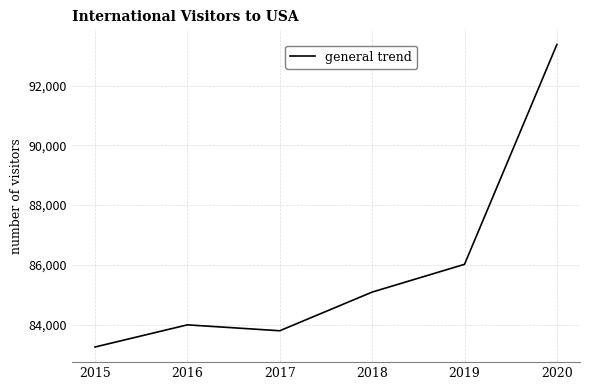

Reading left to right, transcribe all the data shown in this chart.

83254	83995	83798	85091	86020	93373